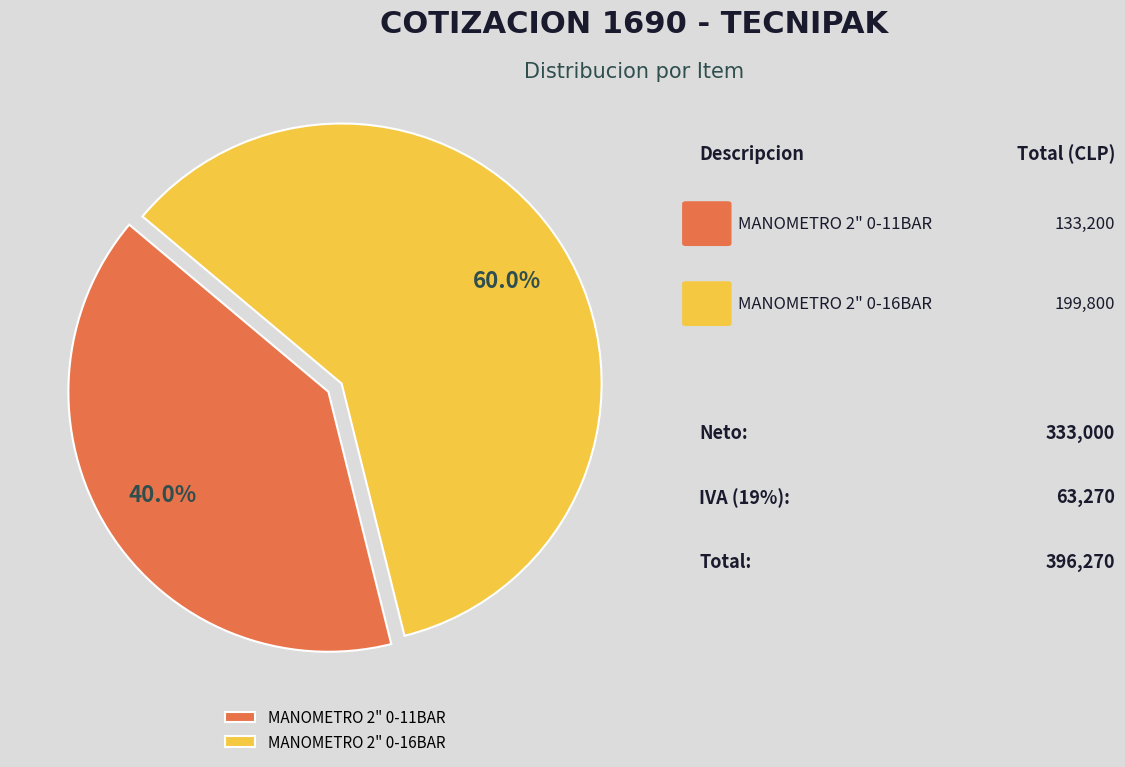

How many slices are in this pie chart?

2